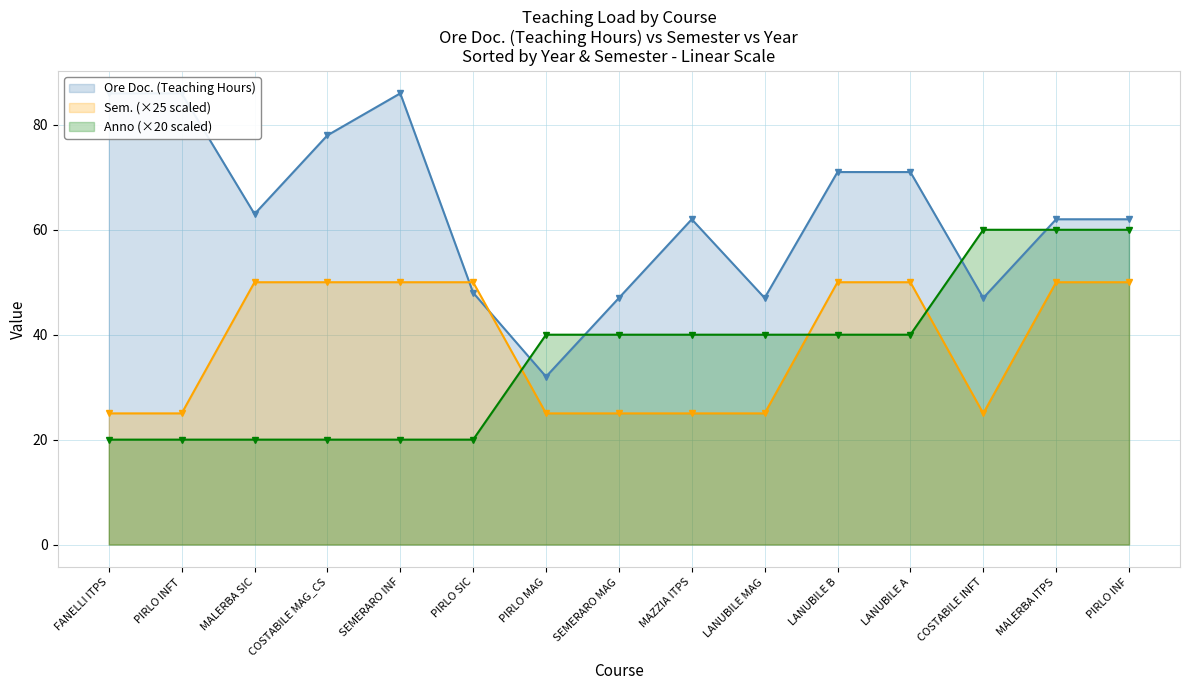

How many data points in Ore Doc. (Teaching Hours) are less than 62?

5